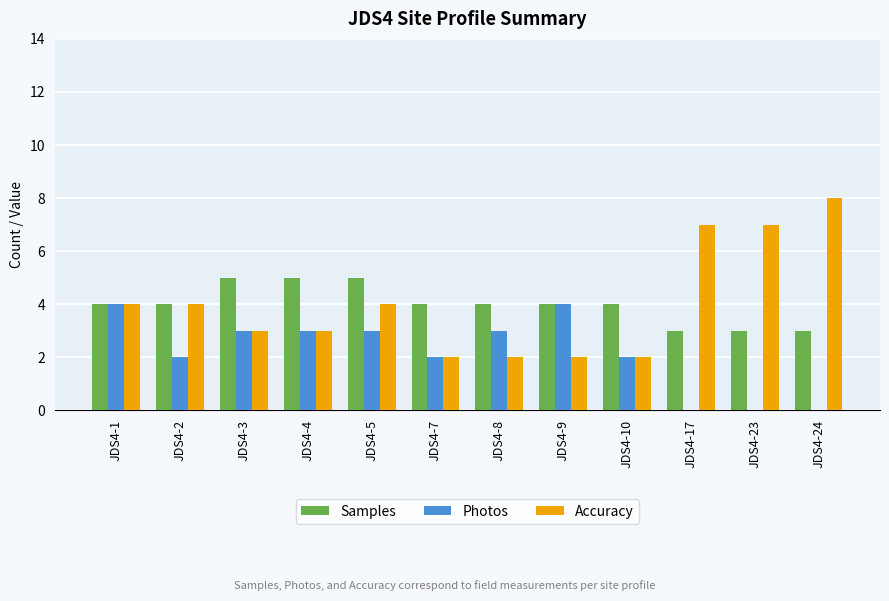

How many data points does each series have?

12